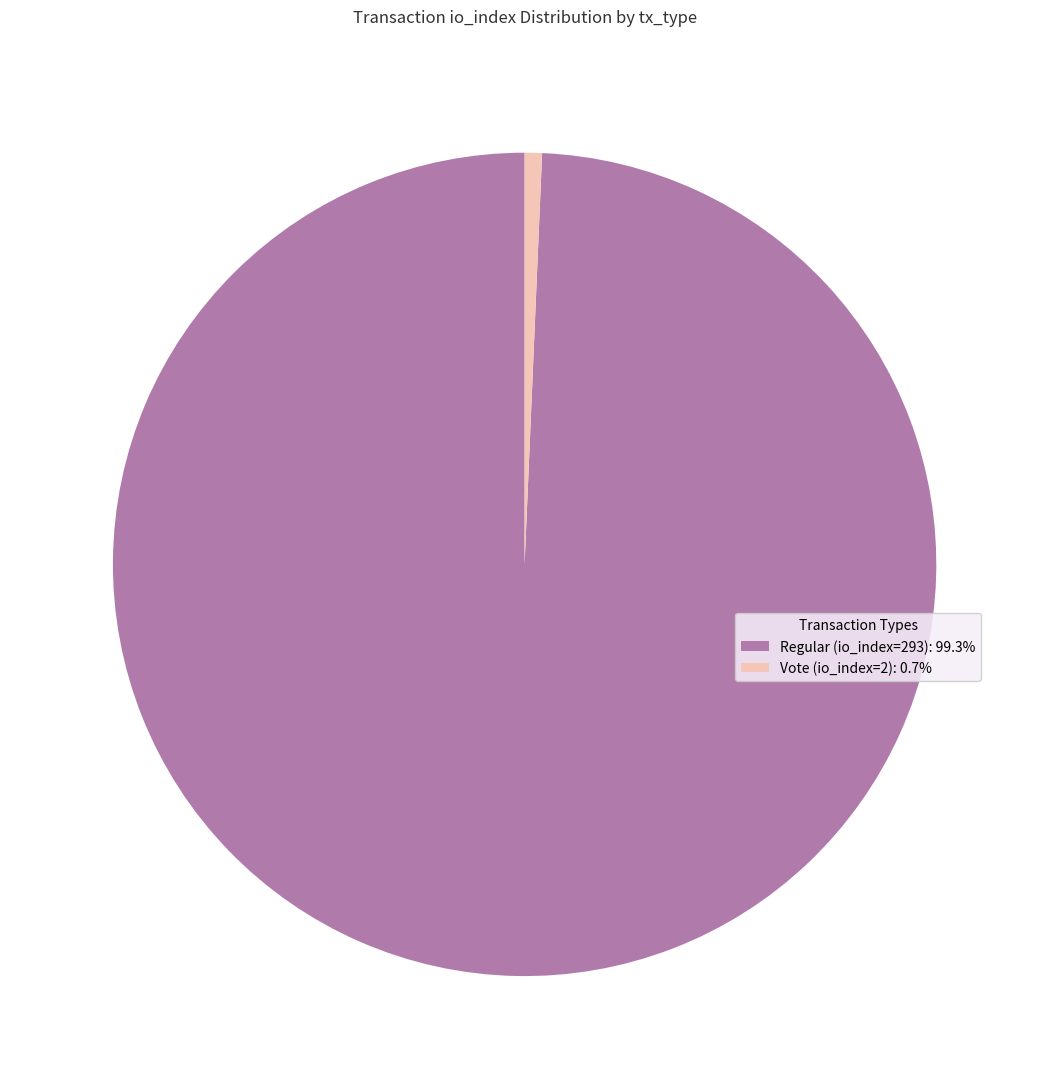

Is the sum of Regular (io_index=293) and Vote (io_index=2) greater than half?

Yes